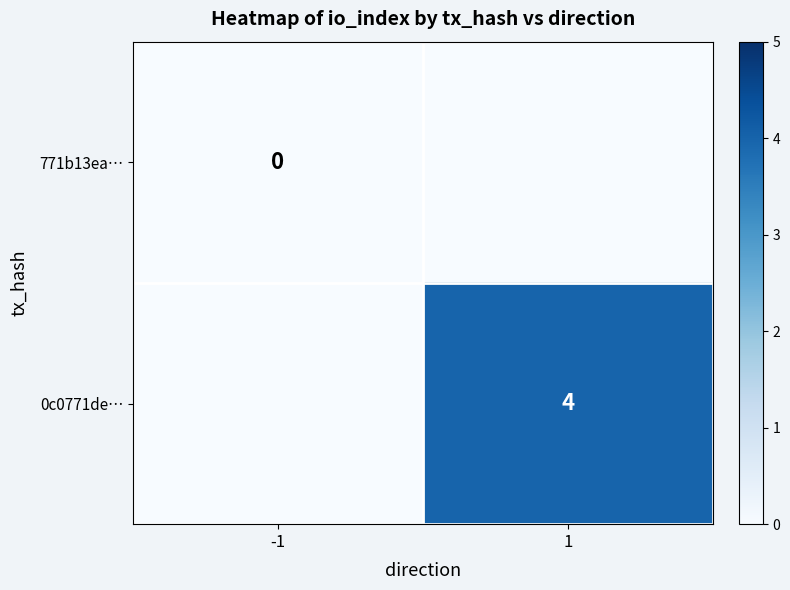

The value of 0c0771de… at 1 is 2. True or false?

False